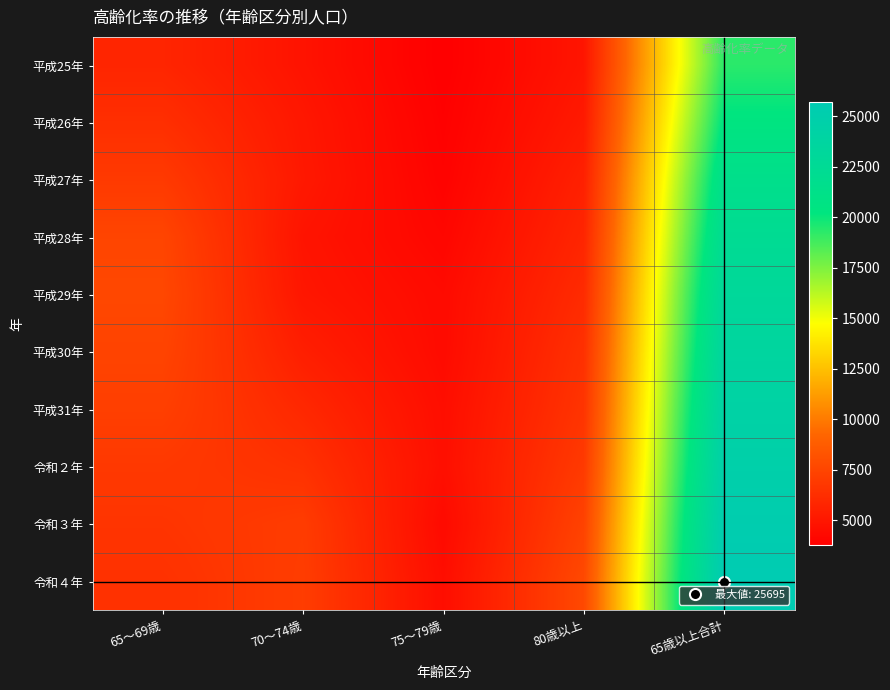

Count the number of data series in this chart.

10